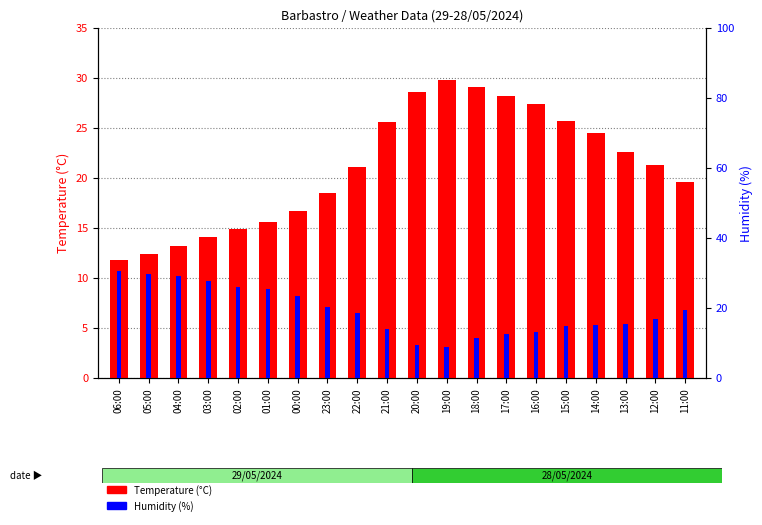

True or false: Humidity (%) has a value of 9.5 at 11:00.

False